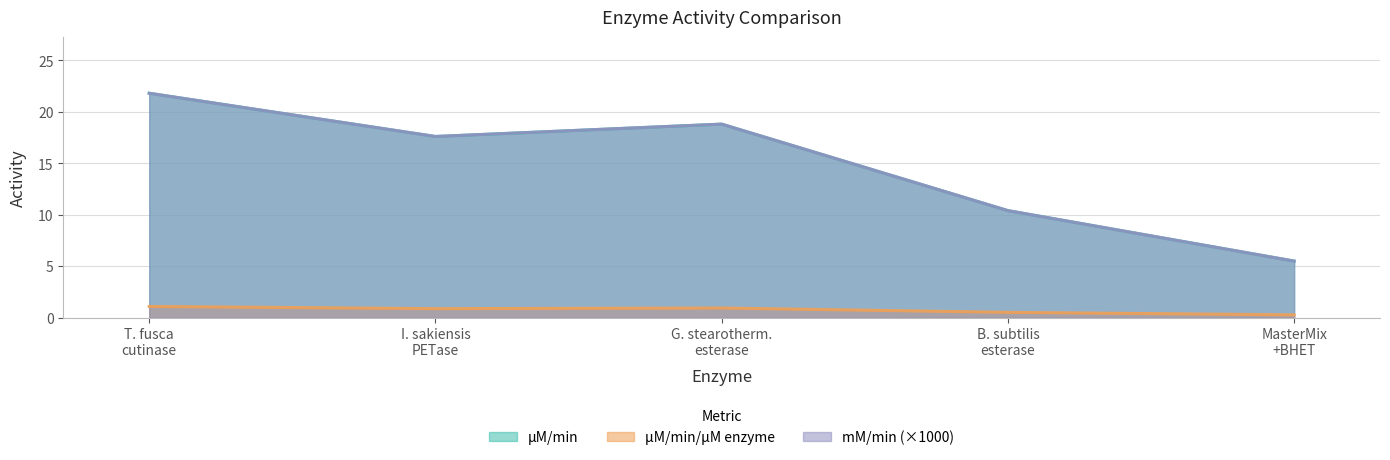

True or false: mM/min and µM/min/µM enzyme intersect in this chart.

False